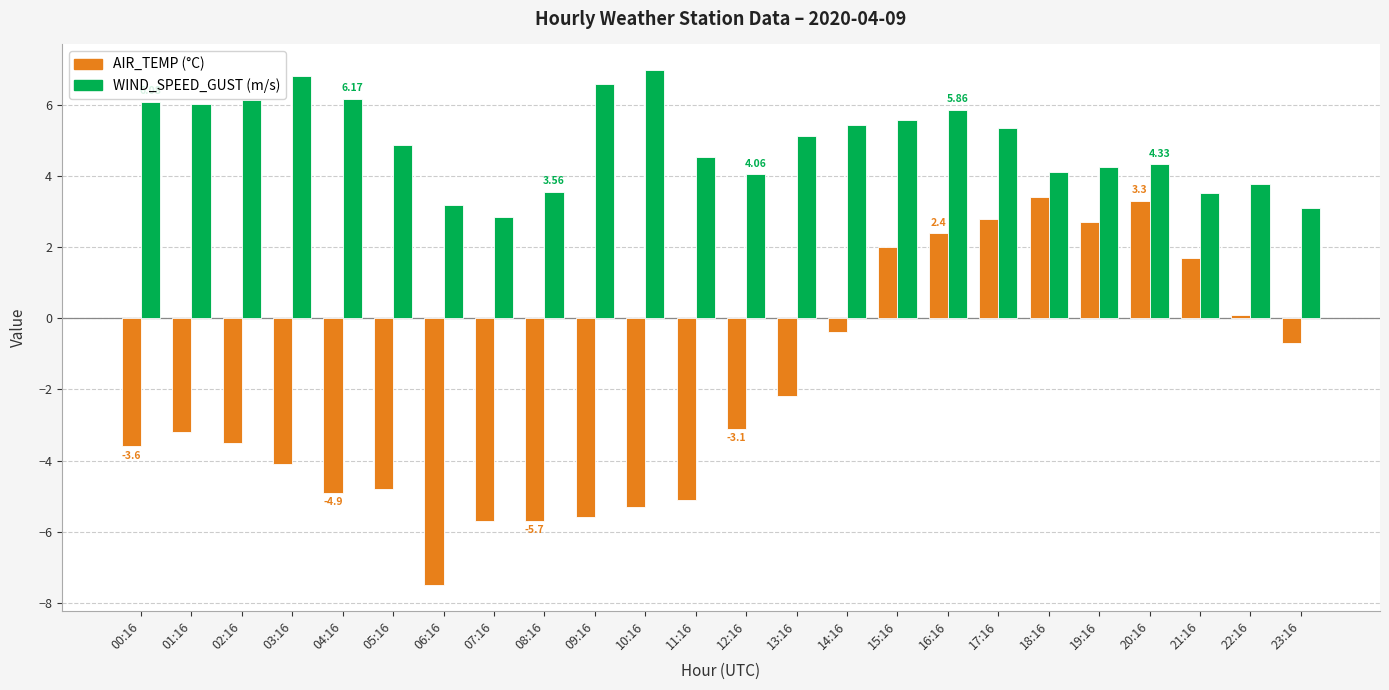

What is the total value across all series at 16:16?

8.3